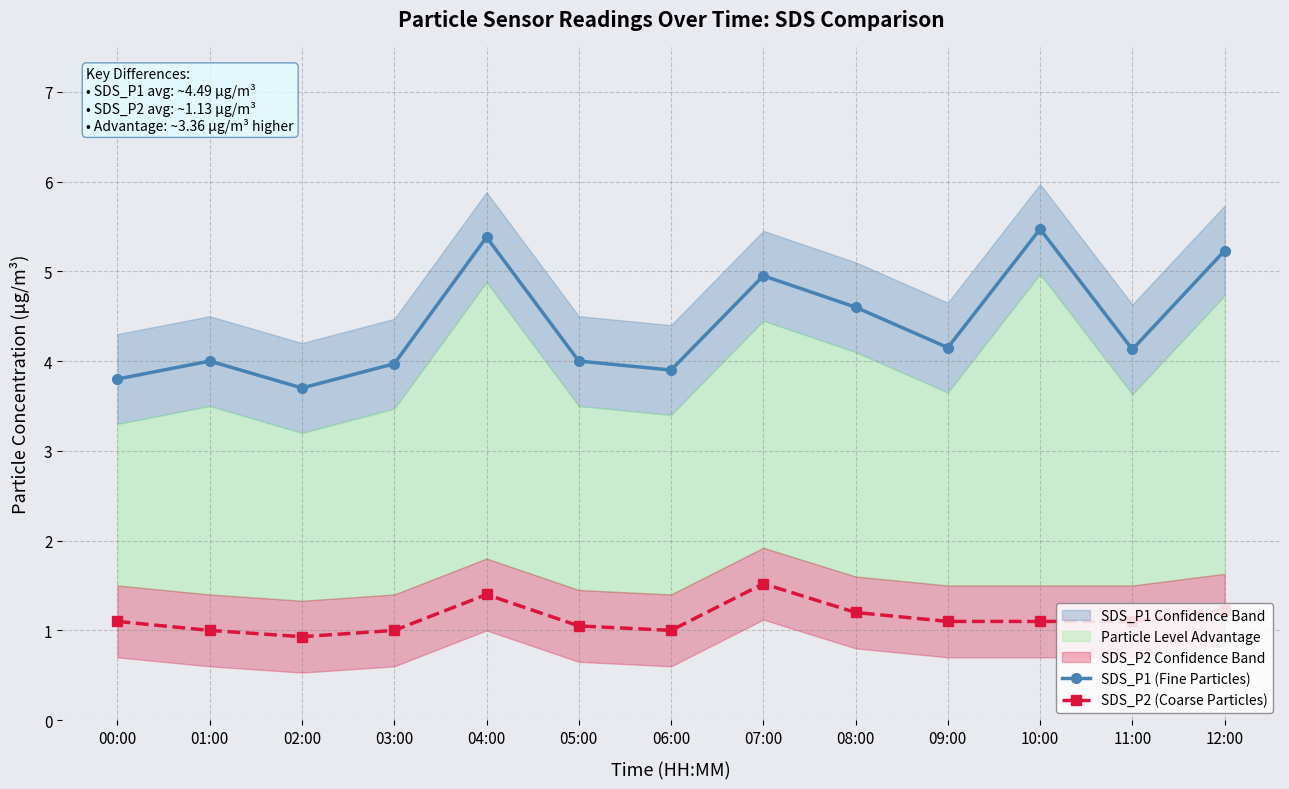

True or false: SDS_P1 (Fine Particles) and SDS_P2 (Coarse Particles) intersect in this chart.

False